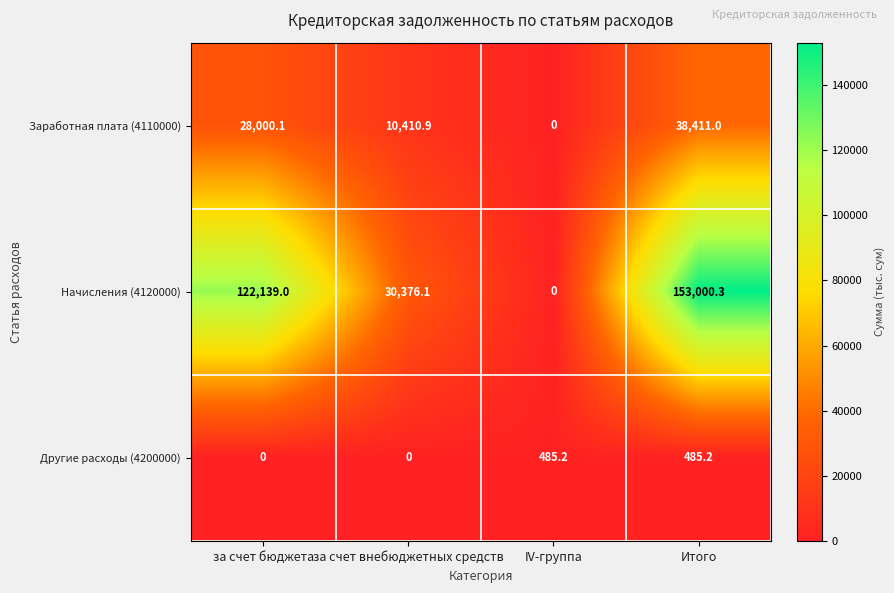

Reading left to right, what are all the values shown in this chart?

Заработная плата (4110000): 28000.1	10410.9	0.0	38411.0
Начисления (4120000): 122139.0	30376.1	0.0	153000.3
Другие расходы (4200000): 0.0	0.0	485.2	485.2